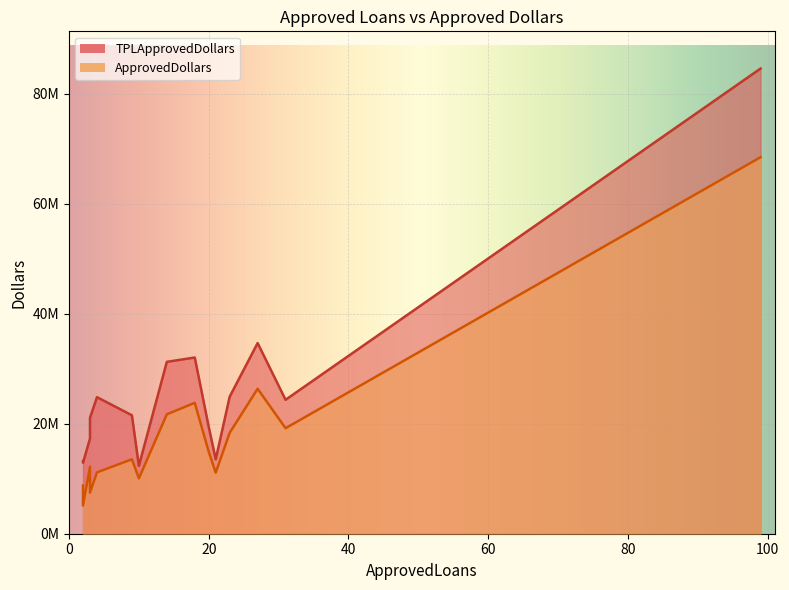

What are all the series names shown in the legend?

TPLApprovedDollars, ApprovedDollars